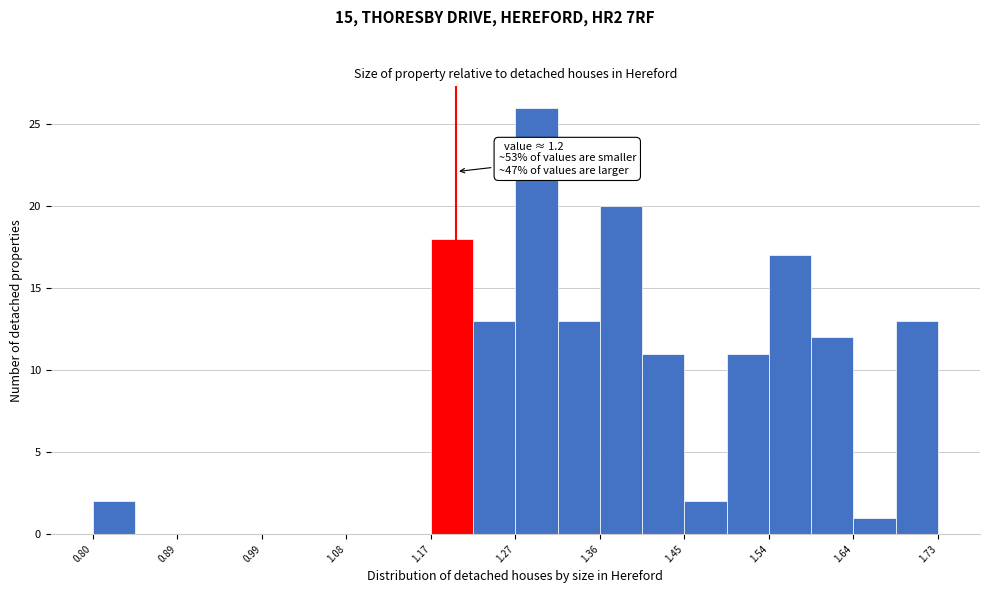

Which range on the x-axis has the tallest bar?

1.27 to 1.31